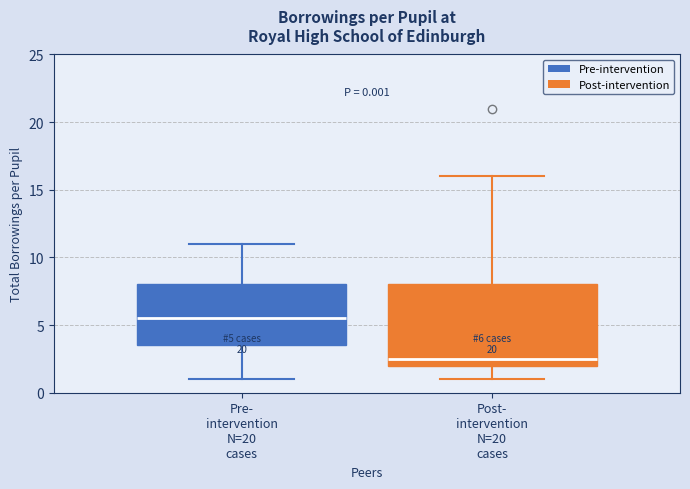

Comparing the boxes themselves (not the whiskers), which one is the tallest?

Post- intervention N=20 cases